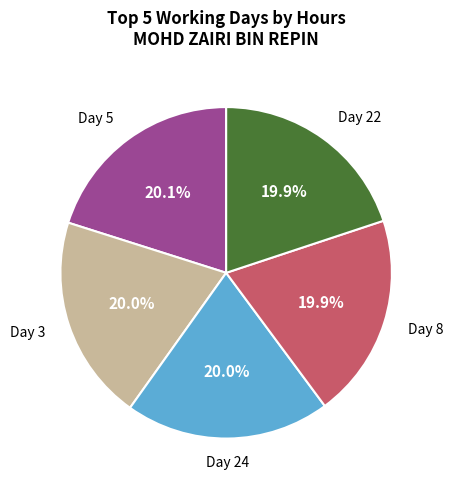

Is there any slice that represents more than half of the pie?

No